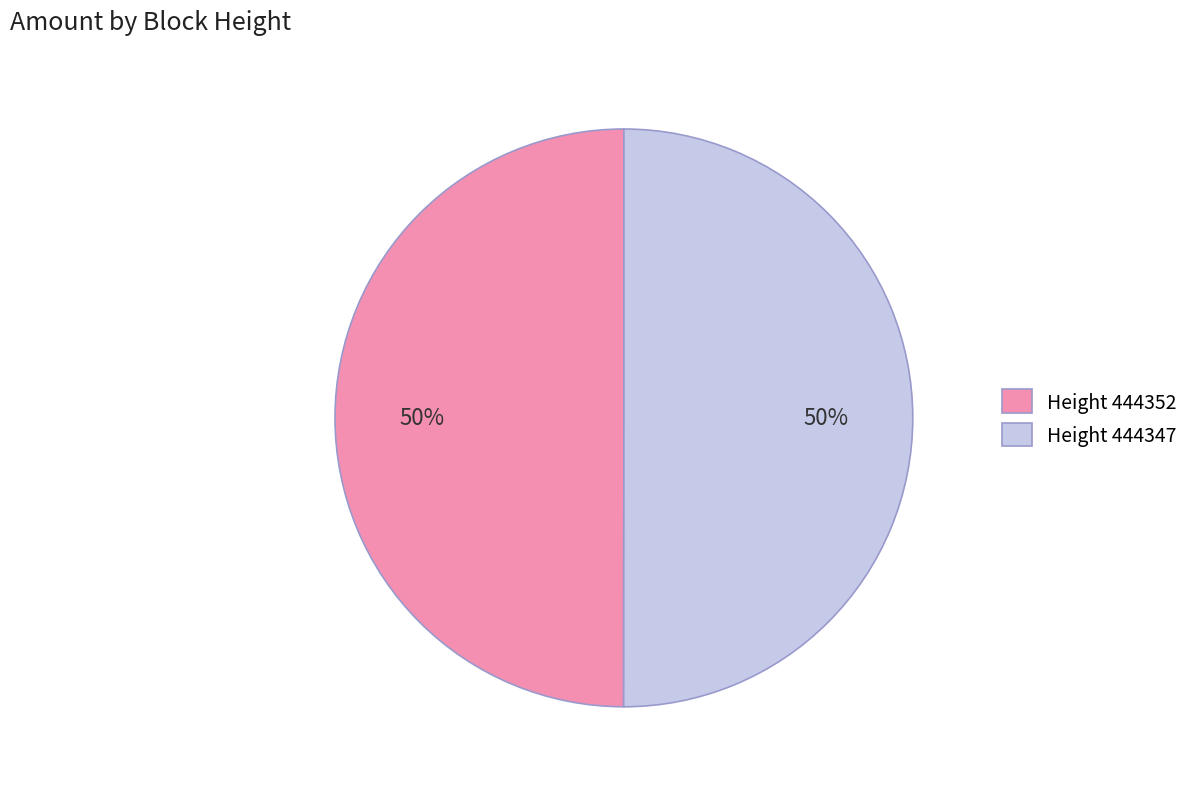

The Height 444352 slice represents 50% of the pie. True or false?

True